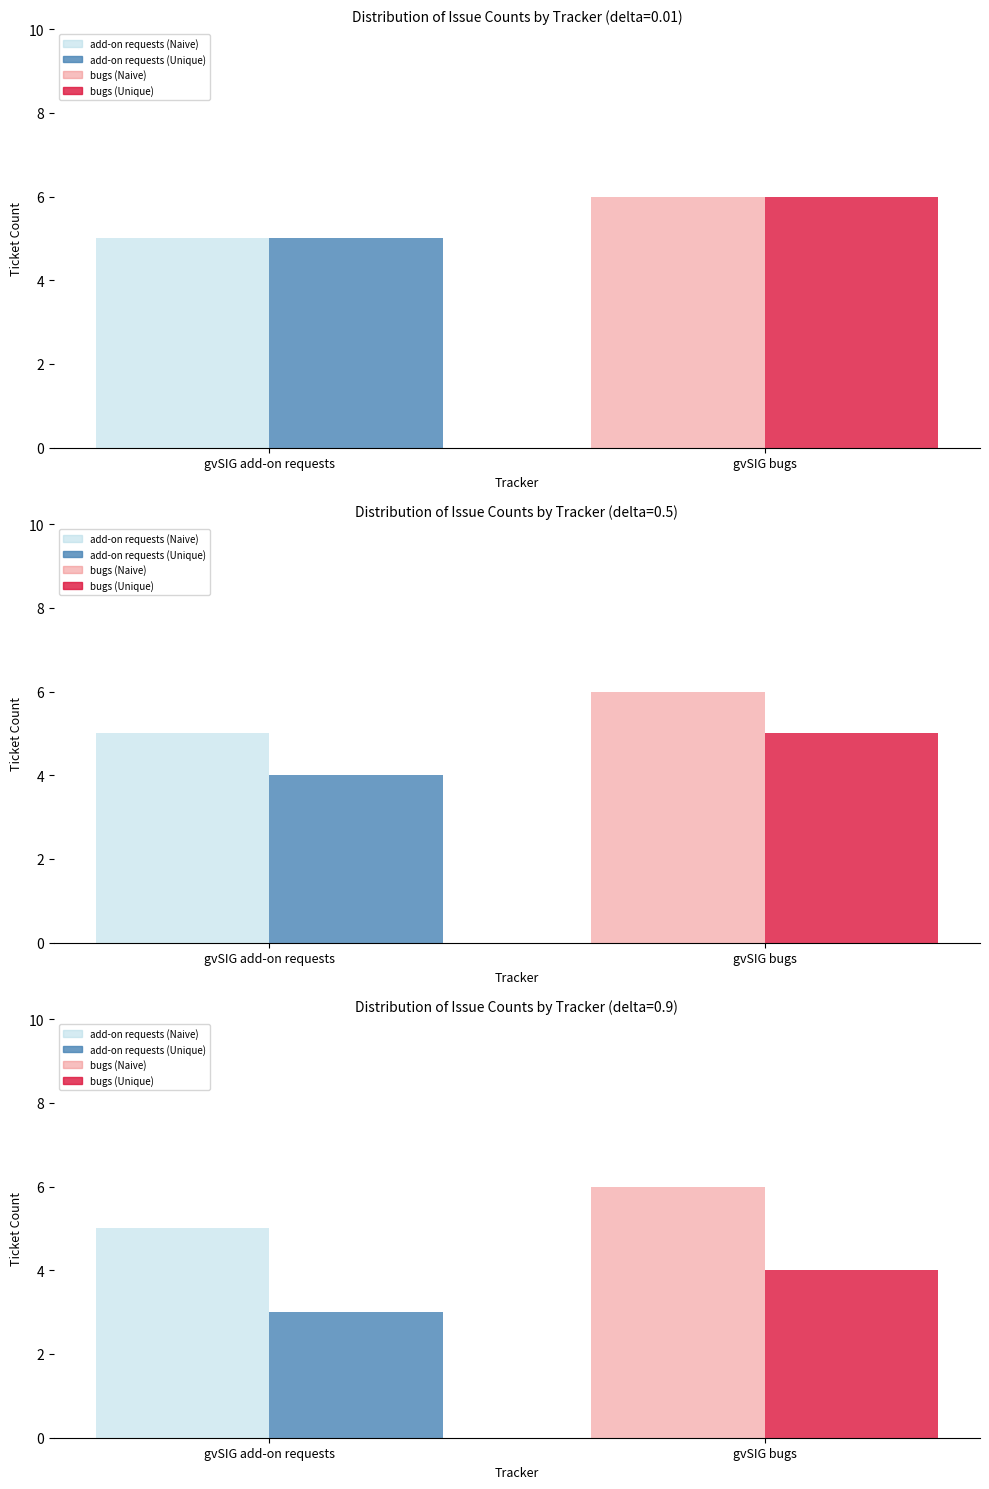

What is the label of the 2nd bar from the left?

gvSIG bugs